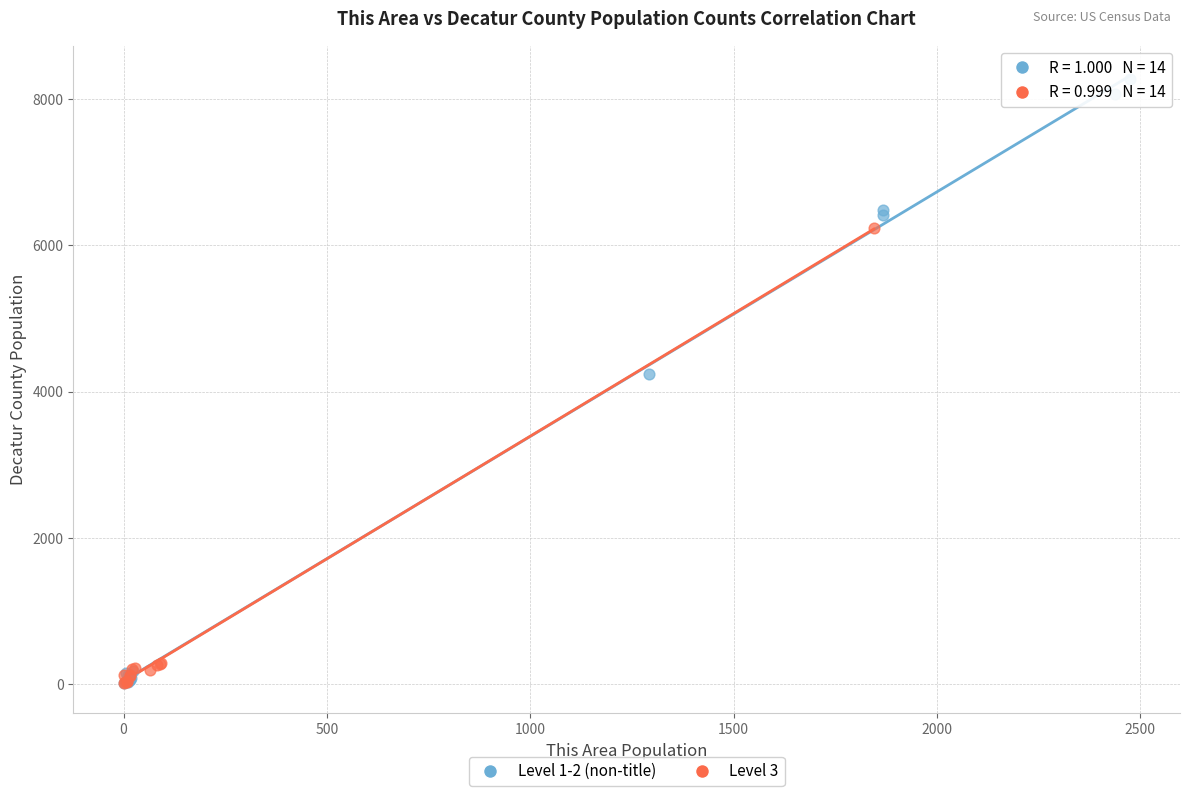

Which series has the widest spread of Y values?

Level 1-2 (non-title)